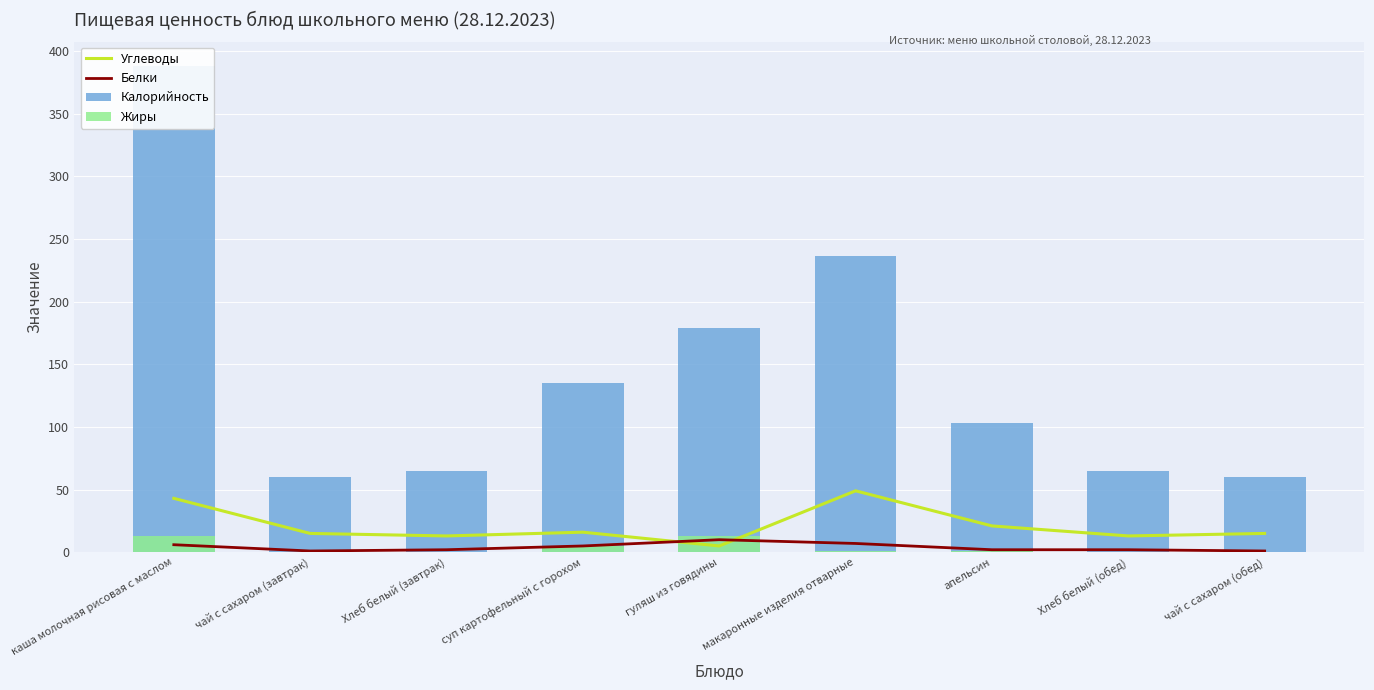

What is the sum of all Калорийность values?

1291